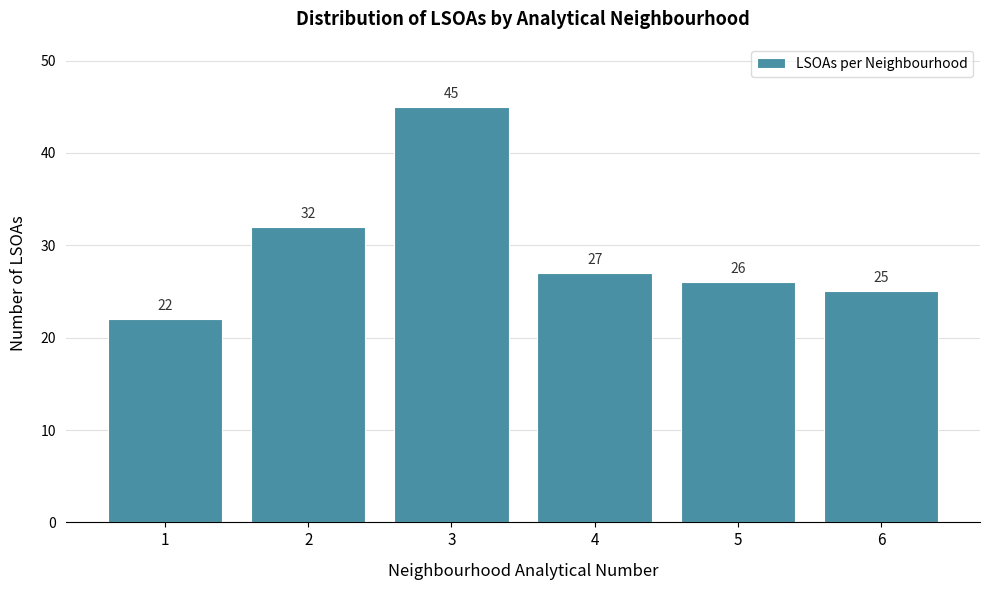

Reading left to right, what are all the values shown in this chart?

1=22	2=32	3=45	4=27	5=26	6=25